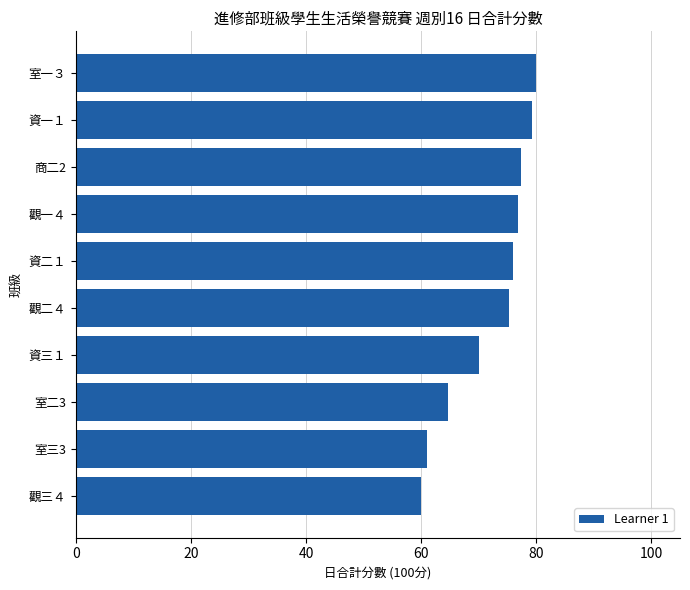

Between 資一１ and 觀一４, which is larger?

資一１